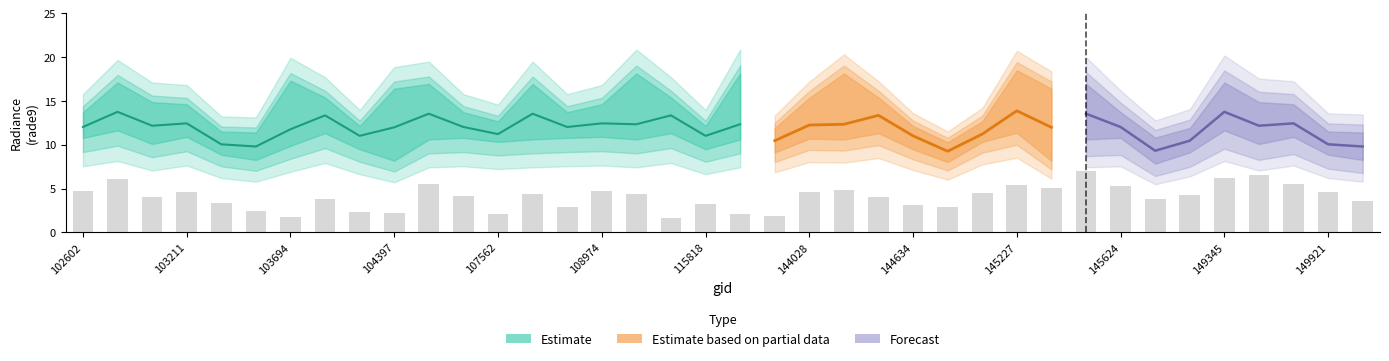

What is the average value of the rade9_bin_3q series?

14.5